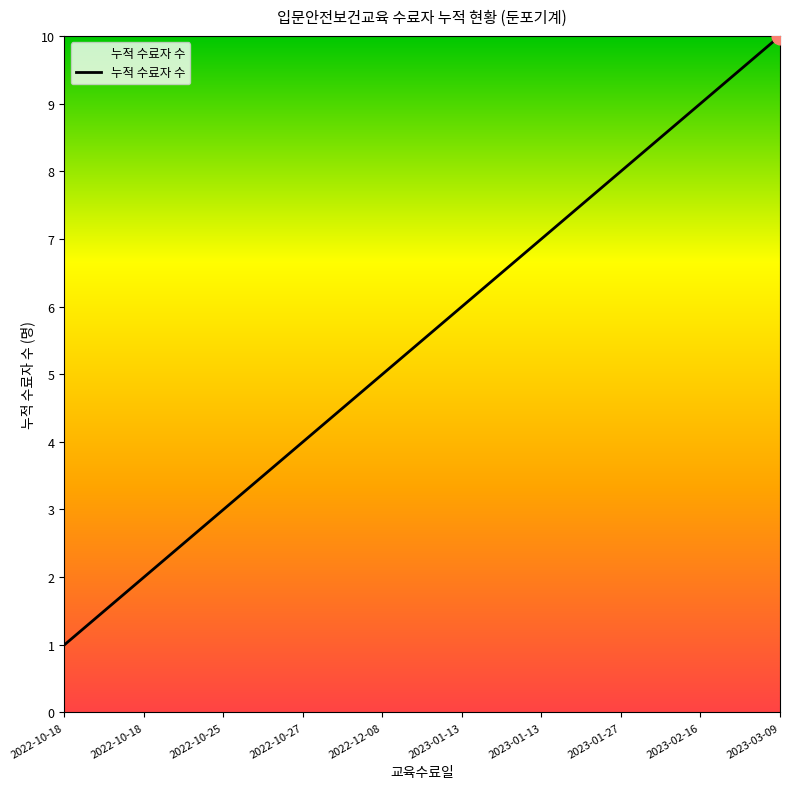

Which label corresponds to the smallest value in the chart?

2022-10-18